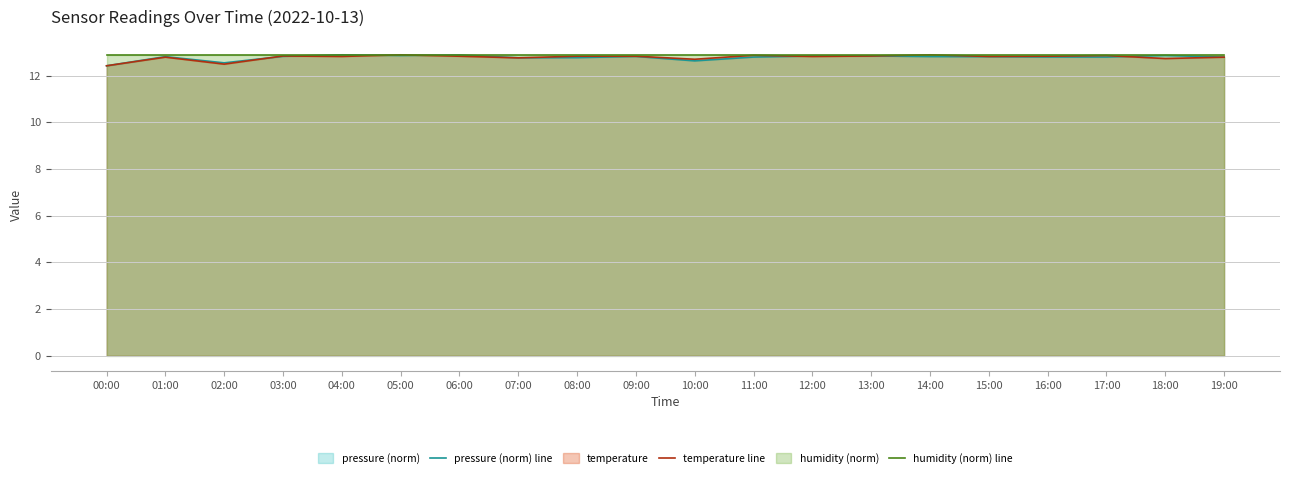

True or false: pressure (norm) line has a value of 12.8 at 01:00.

True